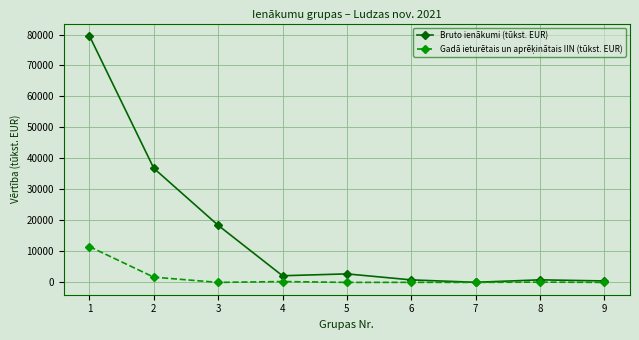

True or false: Bruto ienākumi (tūkst. EUR) has more than 2 points higher than both neighbors.

False